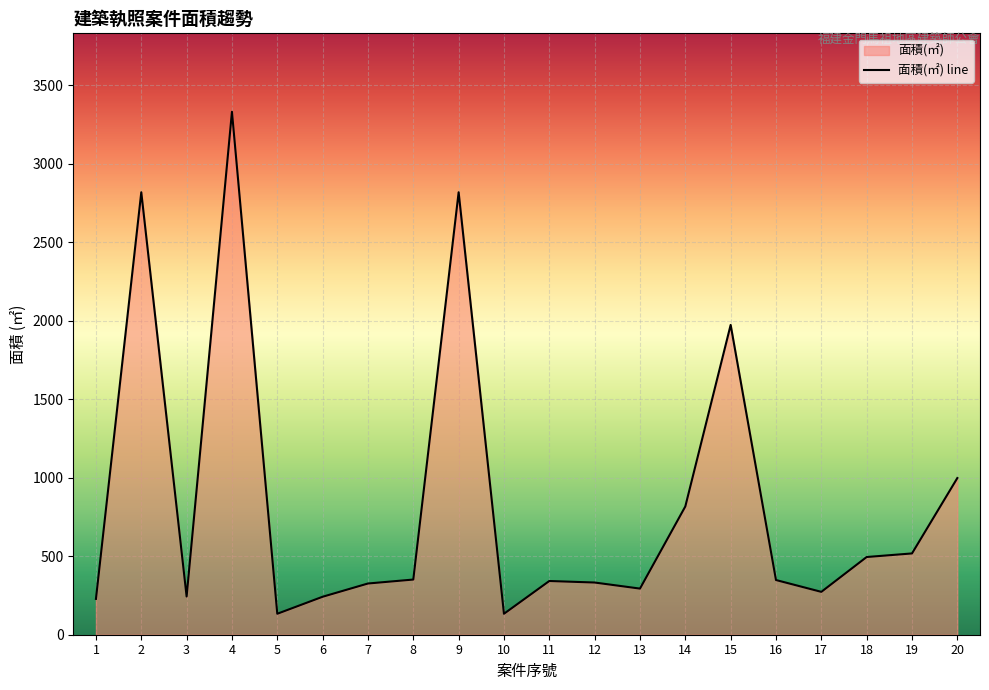

How many points are lower than both their immediate neighbors (excluding endpoints)?

5